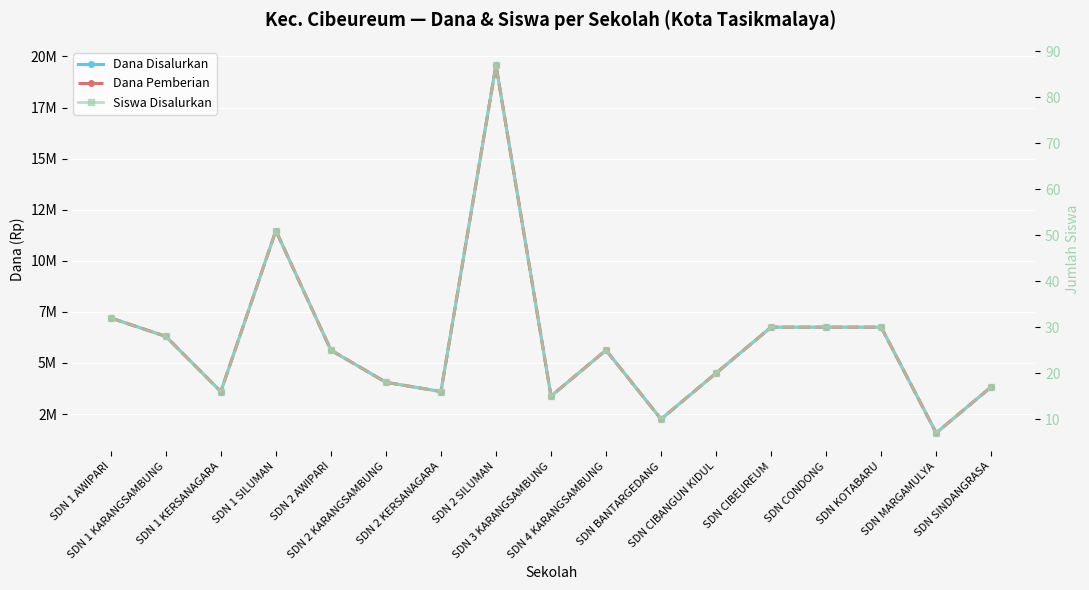

True or false: Dana Disalurkan and Dana Pemberian intersect in this chart.

False